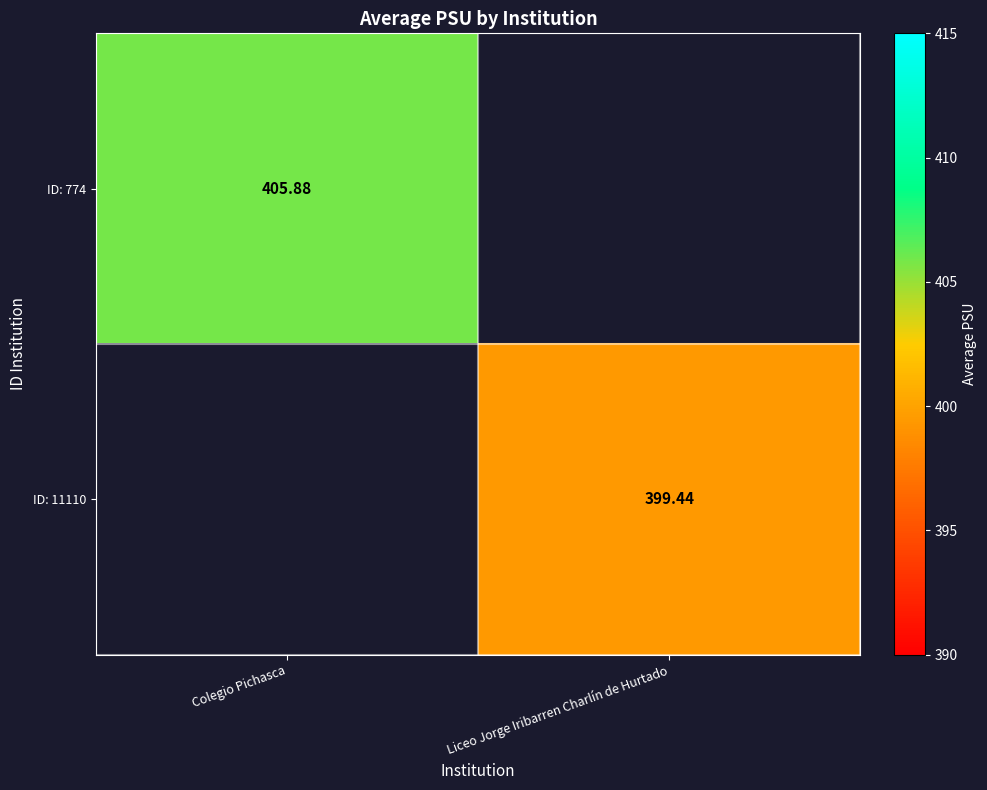

At how many categories does at least one series exceed 402?

1